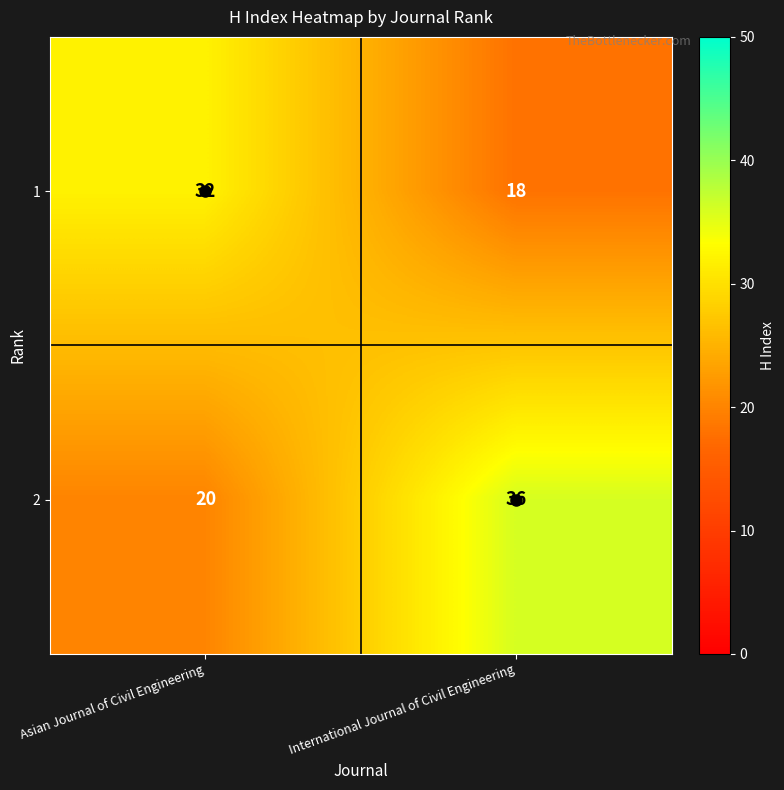

True or false: 1 has a value of 18 at International Journal of Civil Engineering.

True